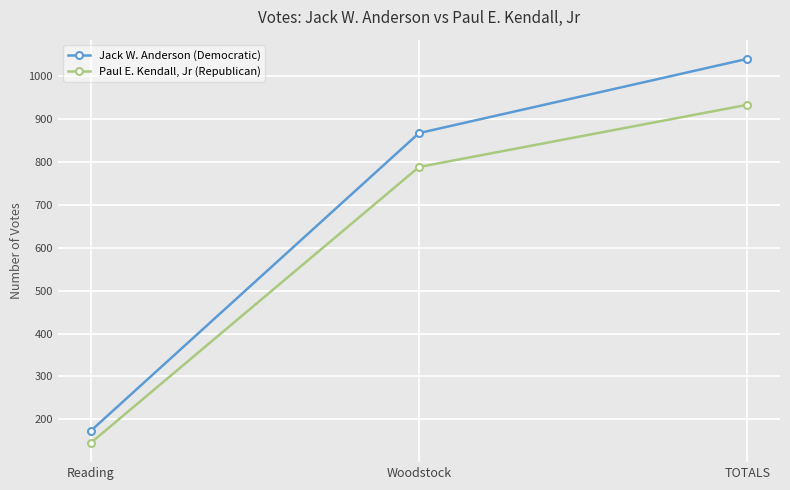

Rank the series at TOTALS from lowest to highest value.

Paul E. Kendall, Jr (Republican), Jack W. Anderson (Democratic)